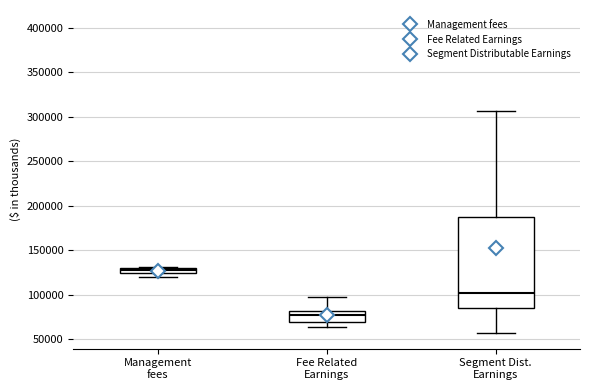

Comparing the boxes themselves (not the whiskers), which one is the tallest?

Segment Dist. Earnings